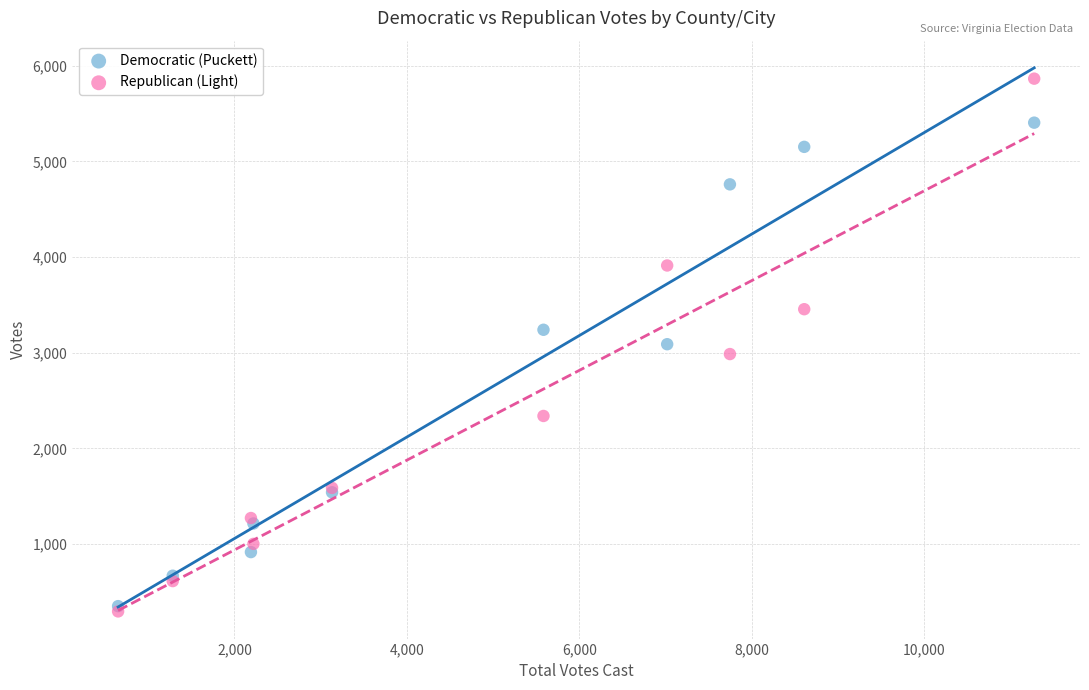

Which series has the widest spread of Y values?

Republican (Light)